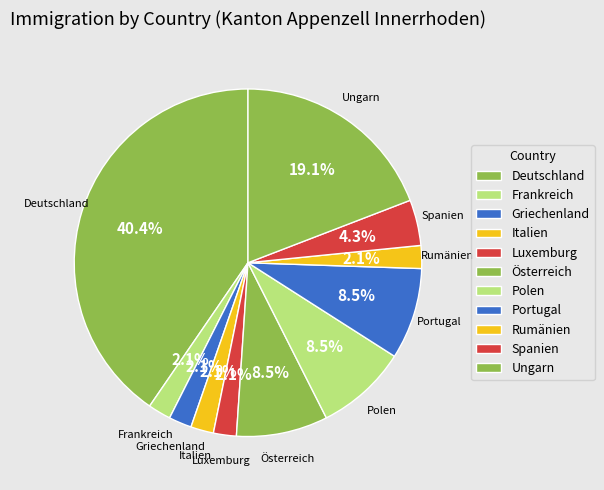

How many slices are in this pie chart?

11